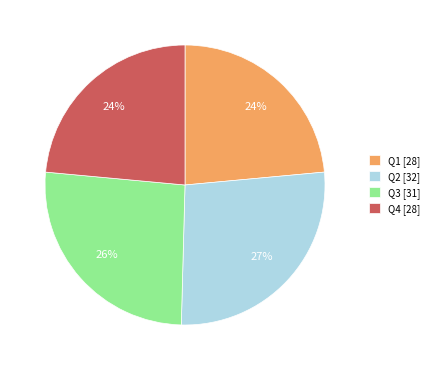

Is Q1 [28] the majority of the pie?

No